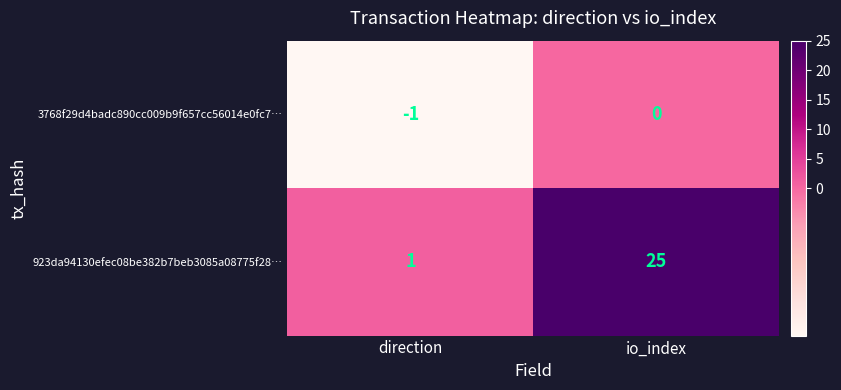

What is the average value of the 923da94130efec08be382b7beb3085a08775f28… series?

13